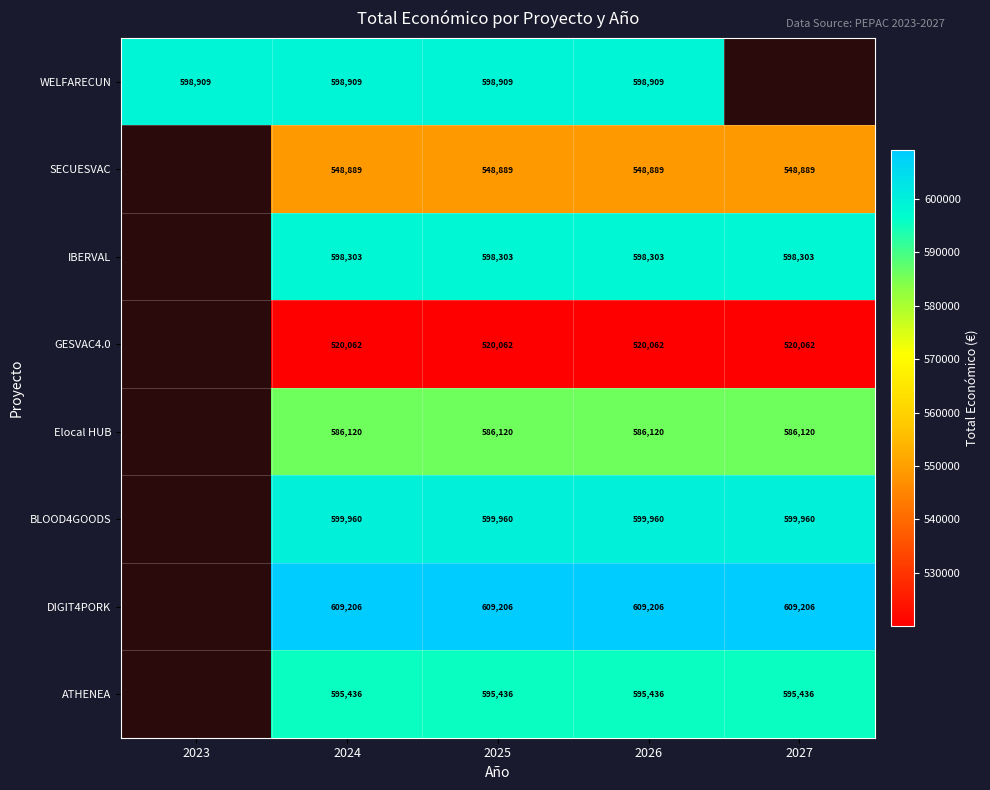

What is the total value across all series at 2026?

4656885